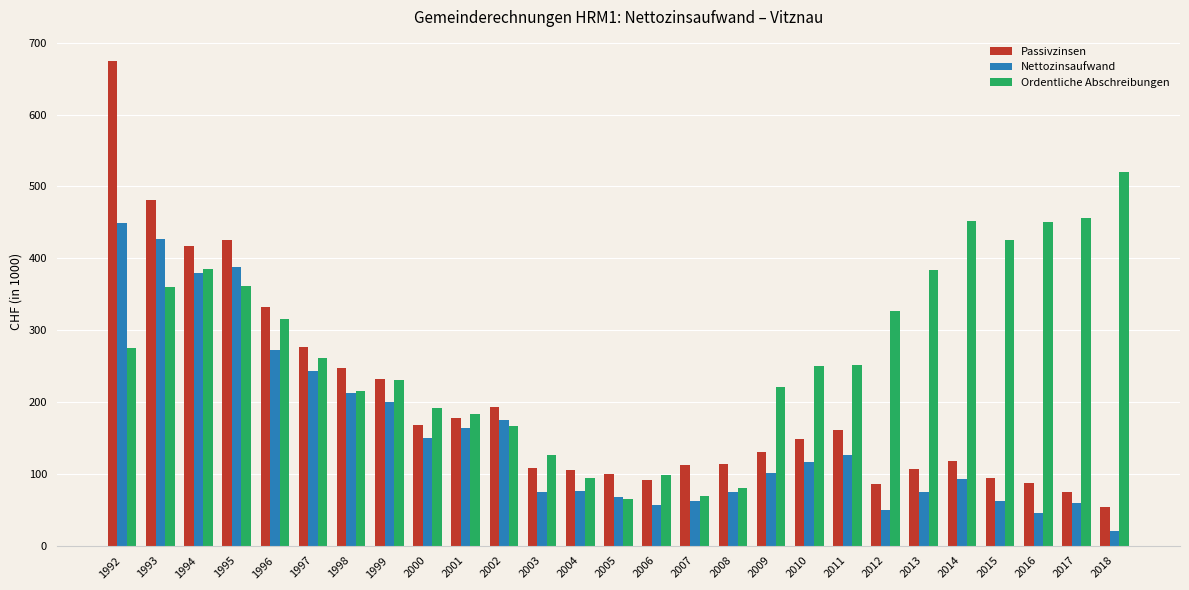

Is it true that Nettozinsaufwand equals 87.7 at 2006?

False